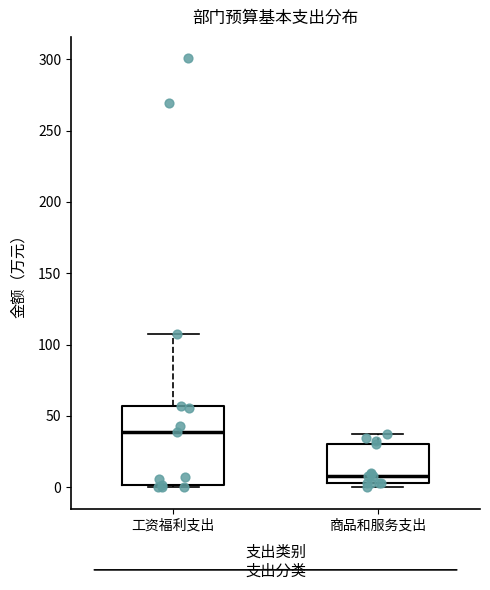

Which box is the tallest, from its lower edge to its upper edge?

工资福利支出